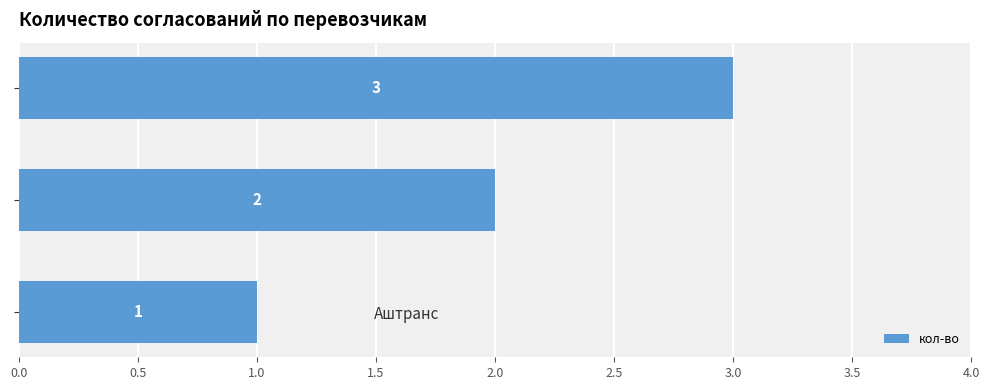

List the labels in order of value, smallest first.

Аштранс, Бус-Вояж, КИНГ ДЕЛЮКС